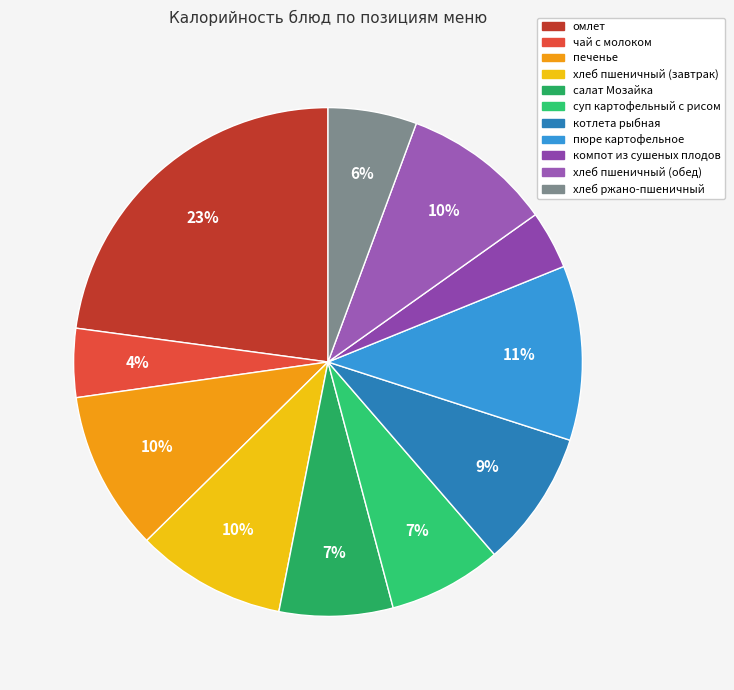

Rank the categories by value from highest to lowest.

омлет, пюре картофельное, печенье, хлеб пшеничный (завтрак), хлеб пшеничный (обед), котлета рыбная, салат Мозайка, суп картофельный с рисом, хлеб ржано-пшеничный, чай с молоком, компот из сушеных плодов